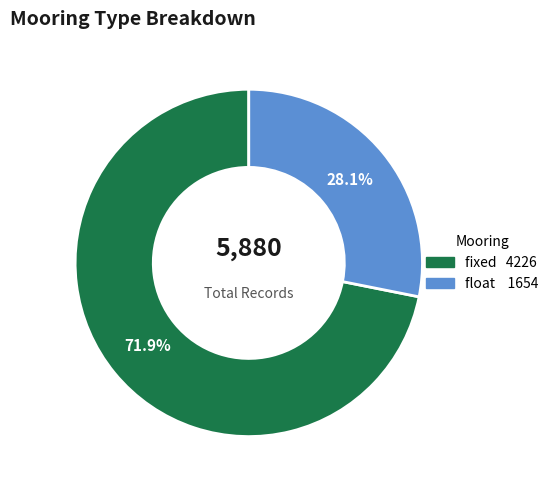

Is there any slice that represents more than half of the pie?

Yes